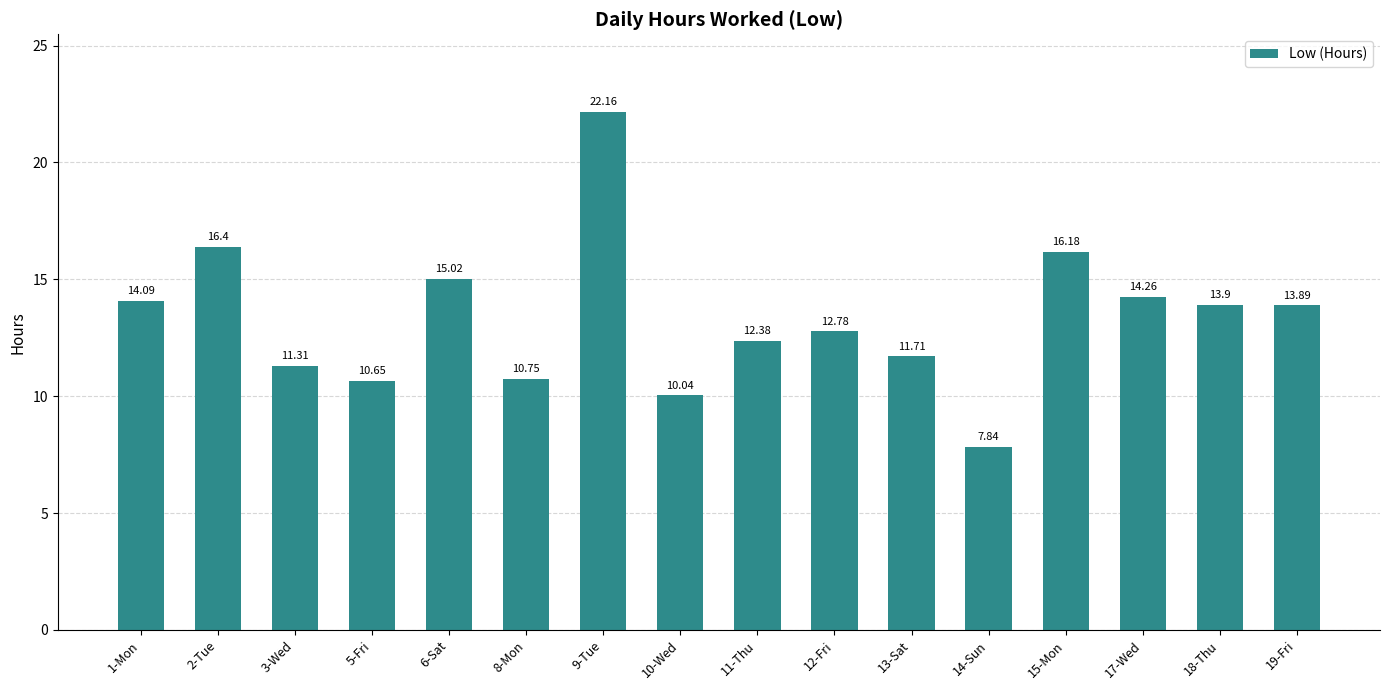

What is the maximum value shown in the chart?

22.2